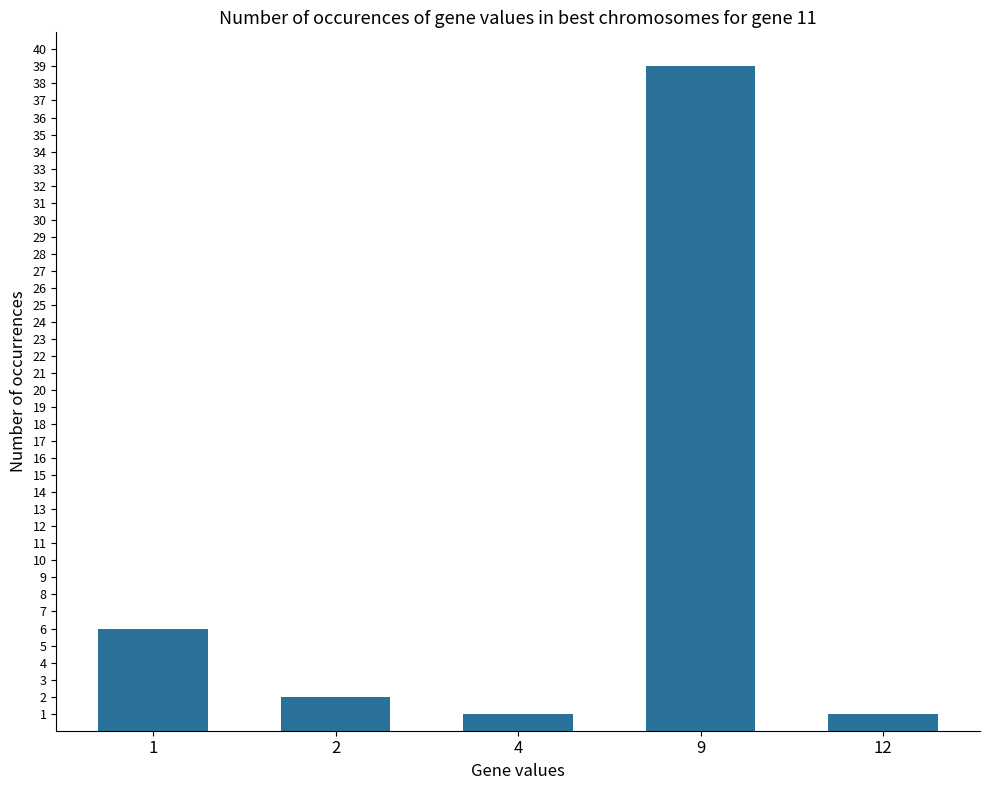

What is the difference between the maximum and second lowest values?

38